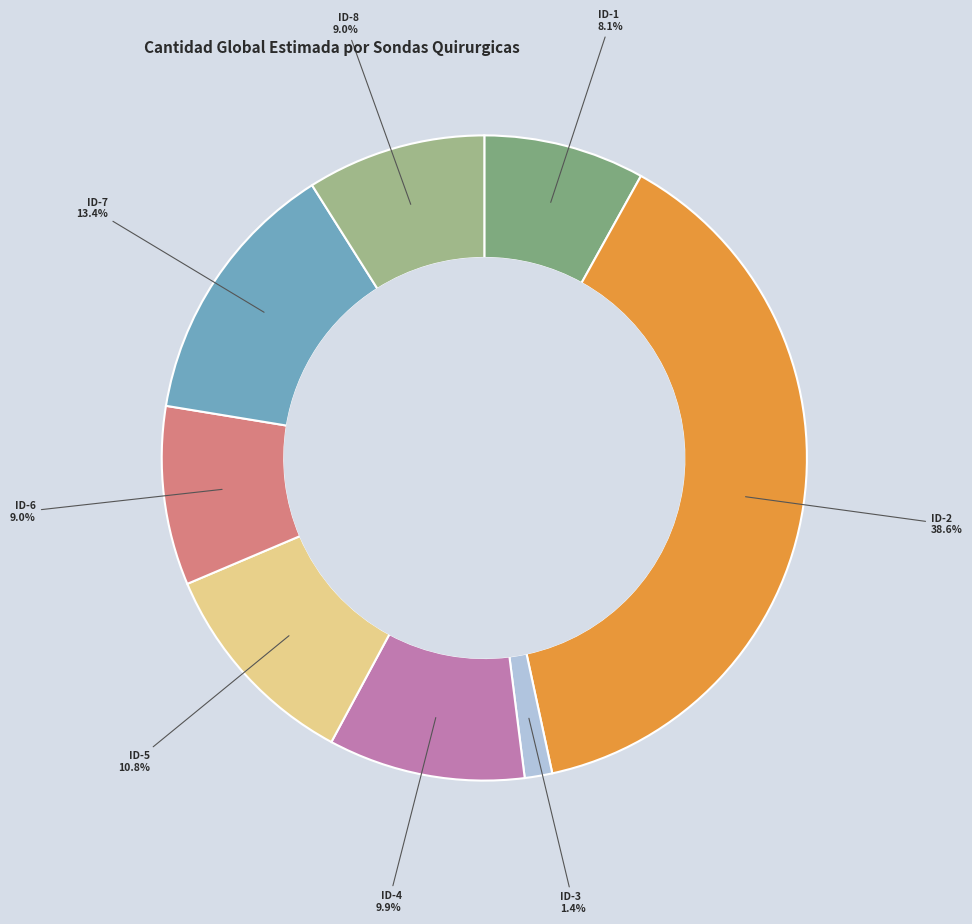

What portion of the pie excludes ID-7?

86.6%